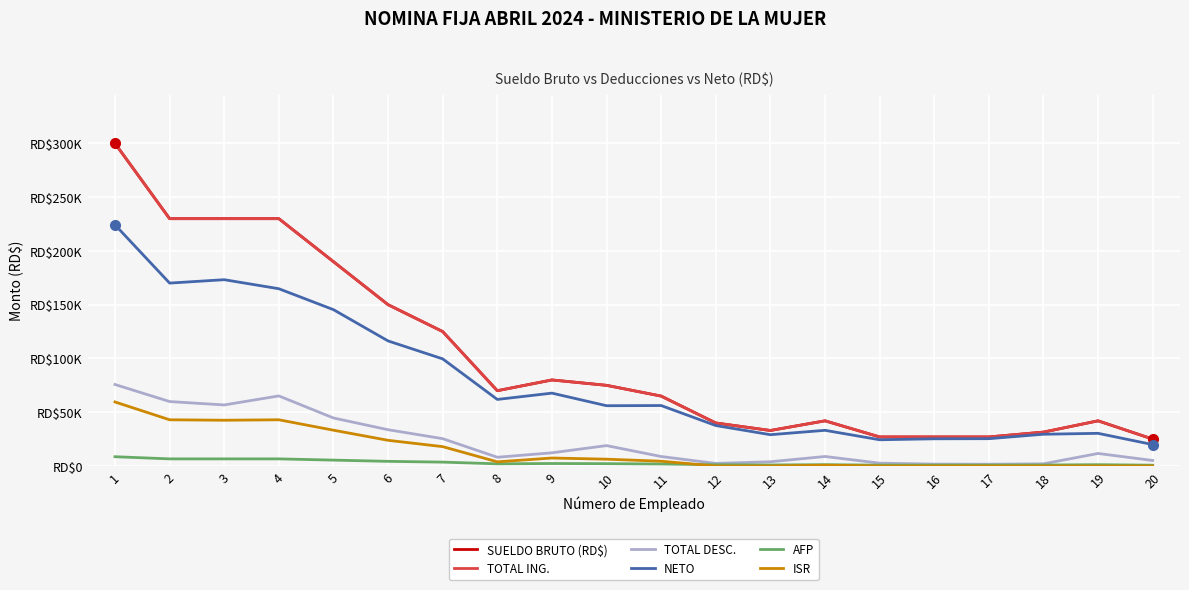

Does the chart have visible grid lines?

Yes